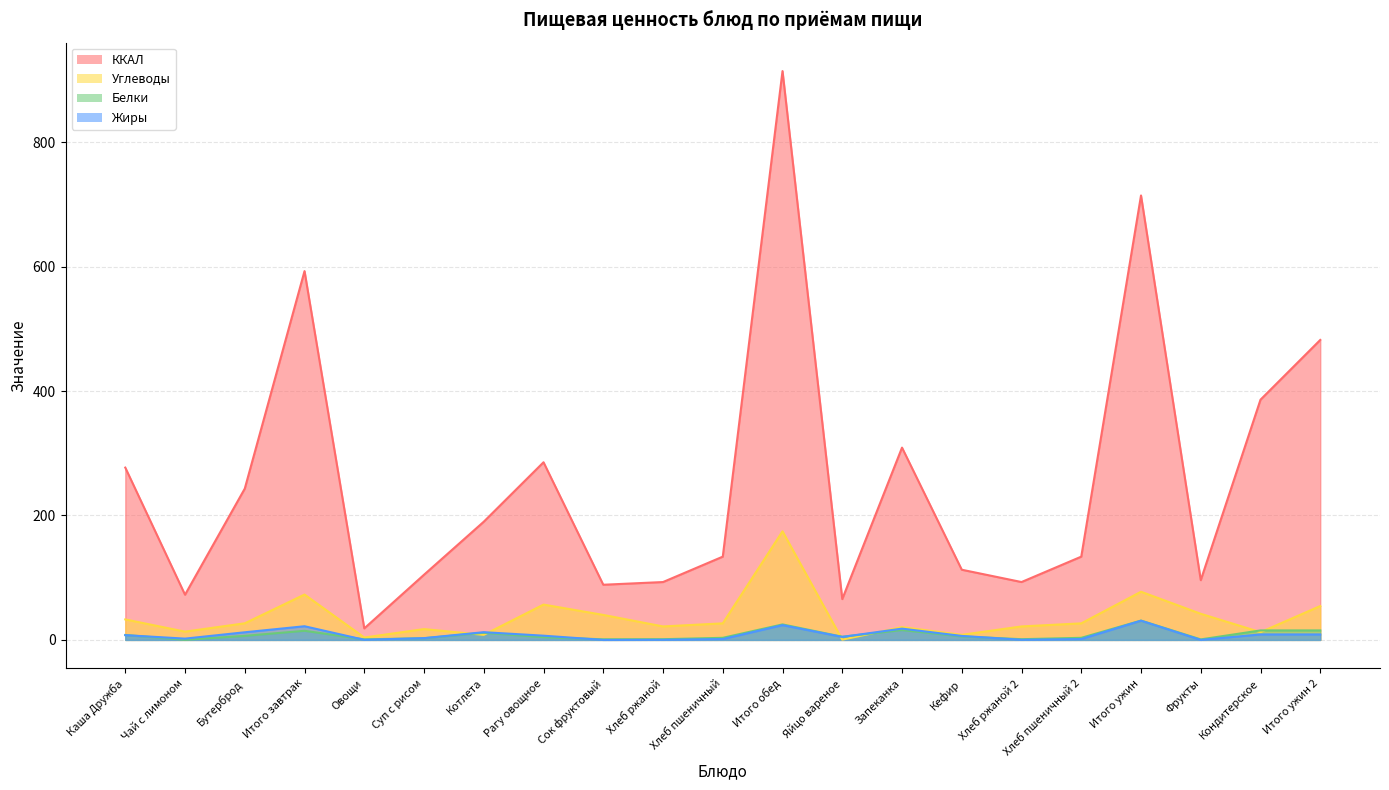

True or false: ККАЛ has a value of 133.8 at Хлеб пшеничный 2.

True